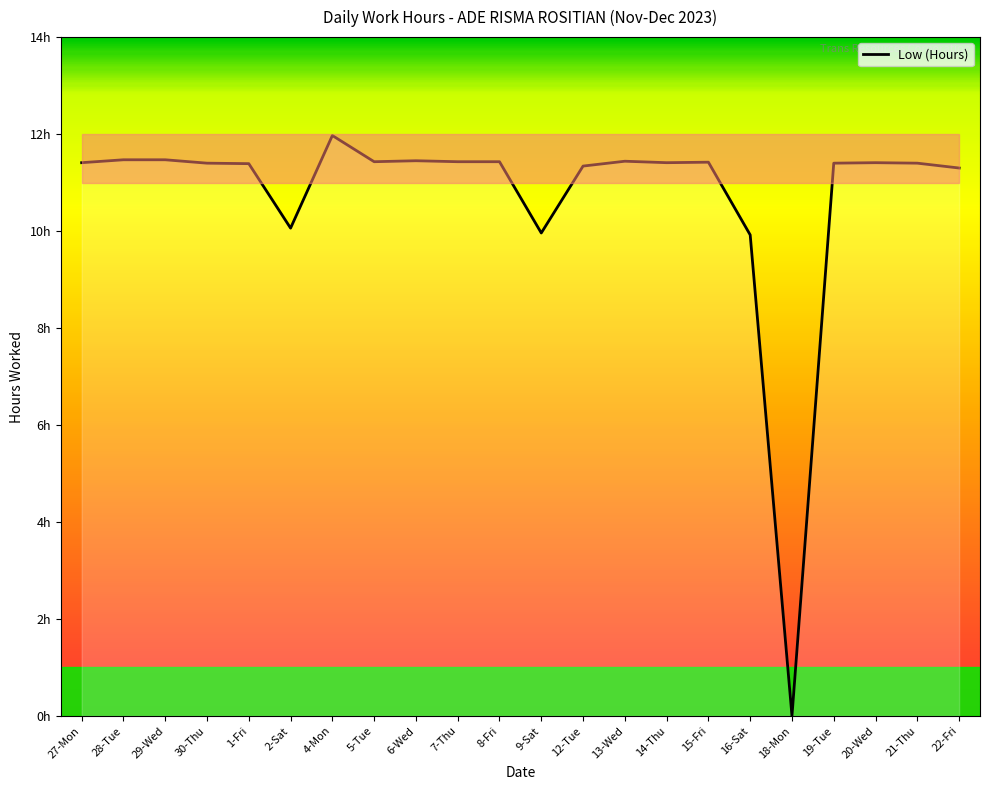

What is the ratio of the value at 5-Tue to the value at 4-Mon?

1.0